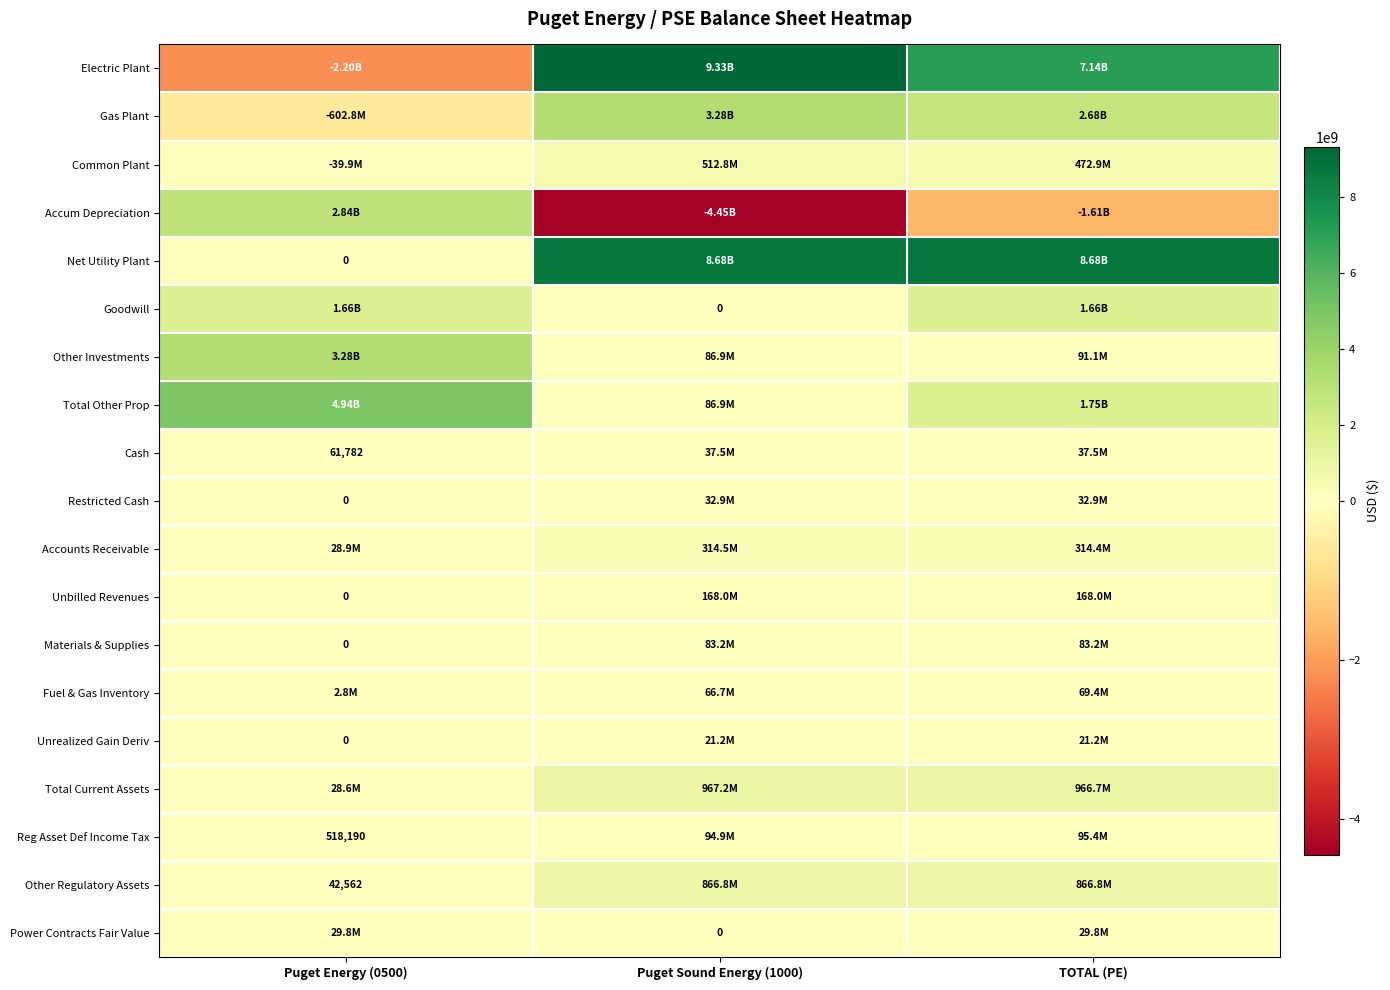

At how many categories does at least one series exceed 1202503032?

3